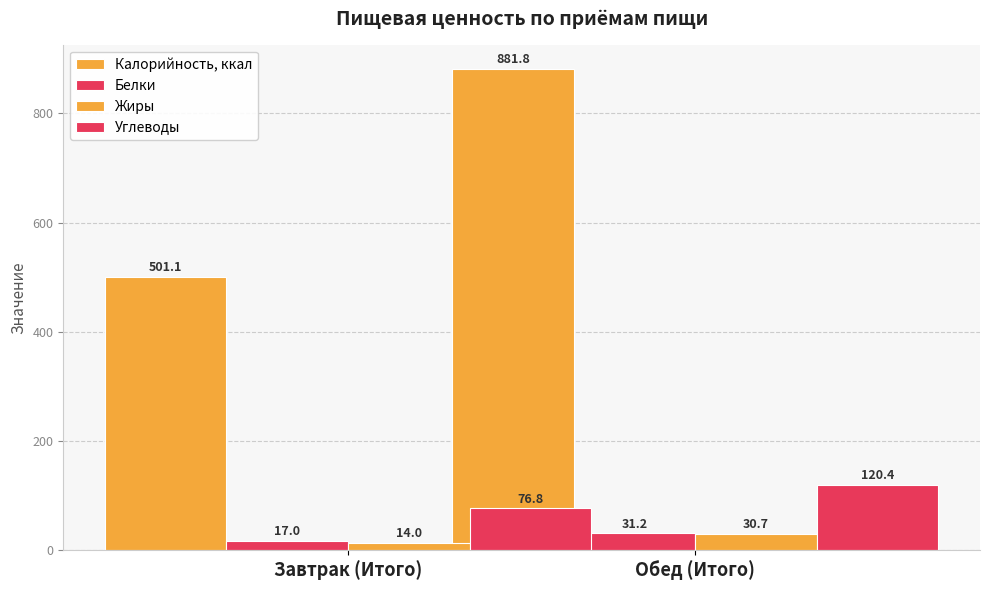

What is the total value across all series at Завтрак (Итого)?

608.8